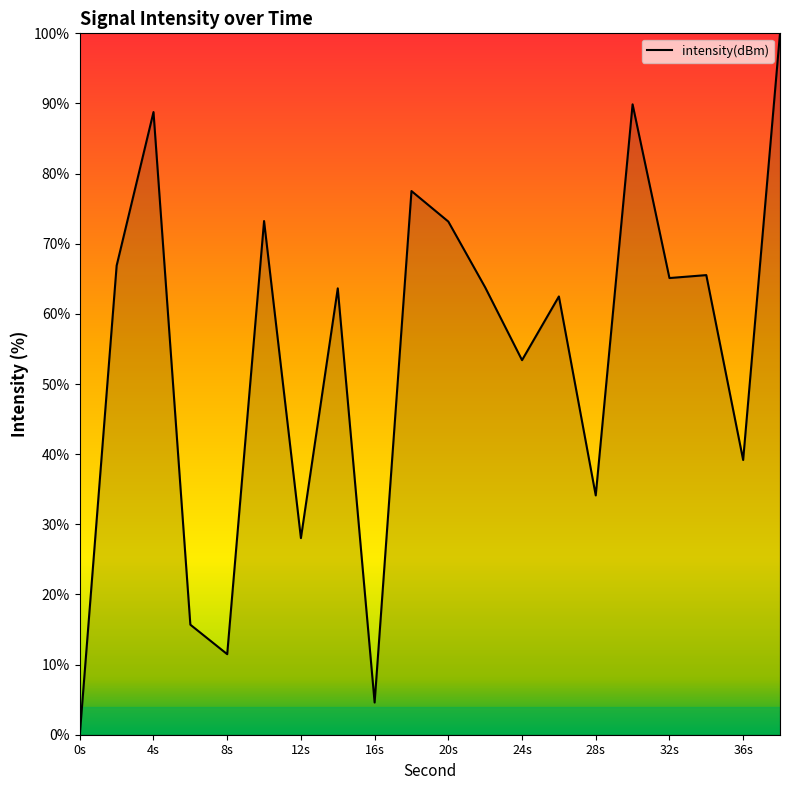

What is the greatest value displayed?

100.0